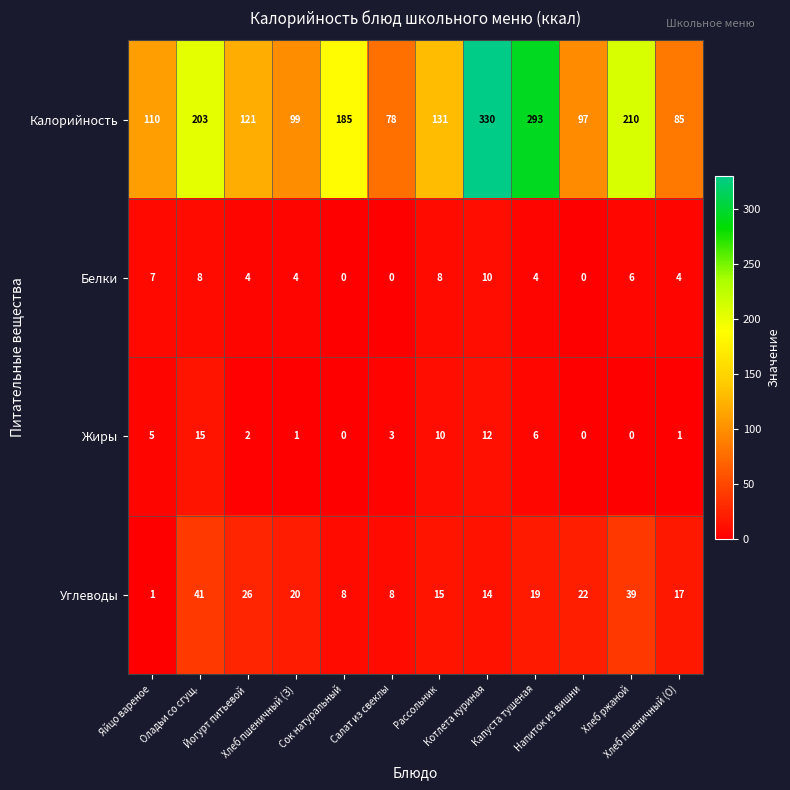

What is the lowest value of the Калорийность series?

78